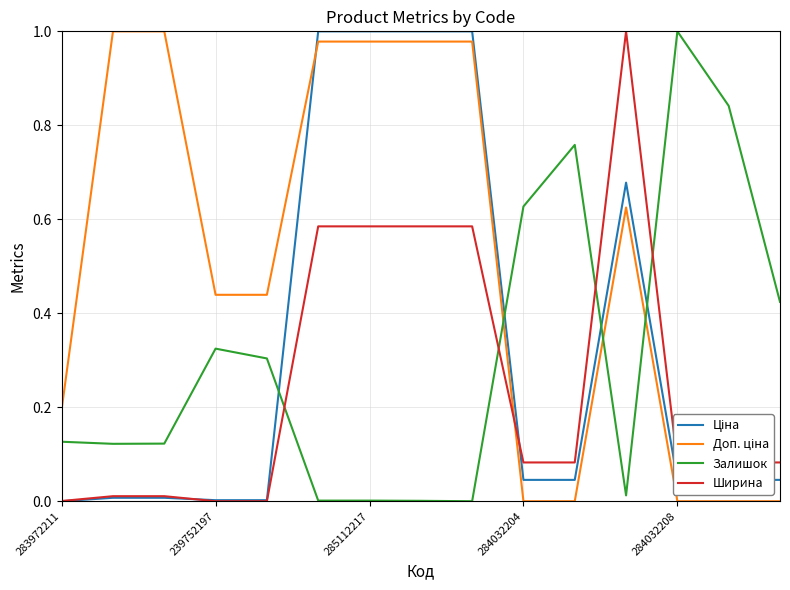

After their last crossing, which series has the higher values: Ширина or Залишок?

Залишок